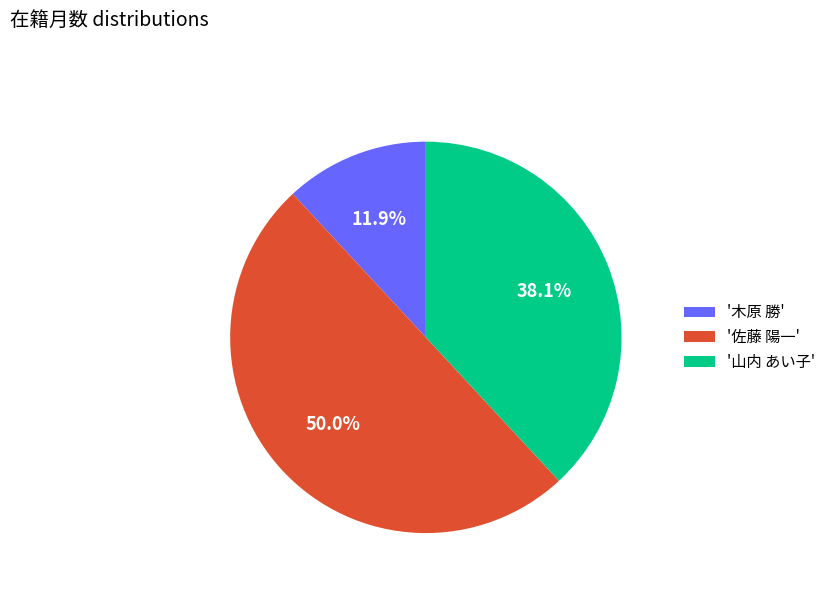

Is '山内 あい子' the majority of the pie?

No